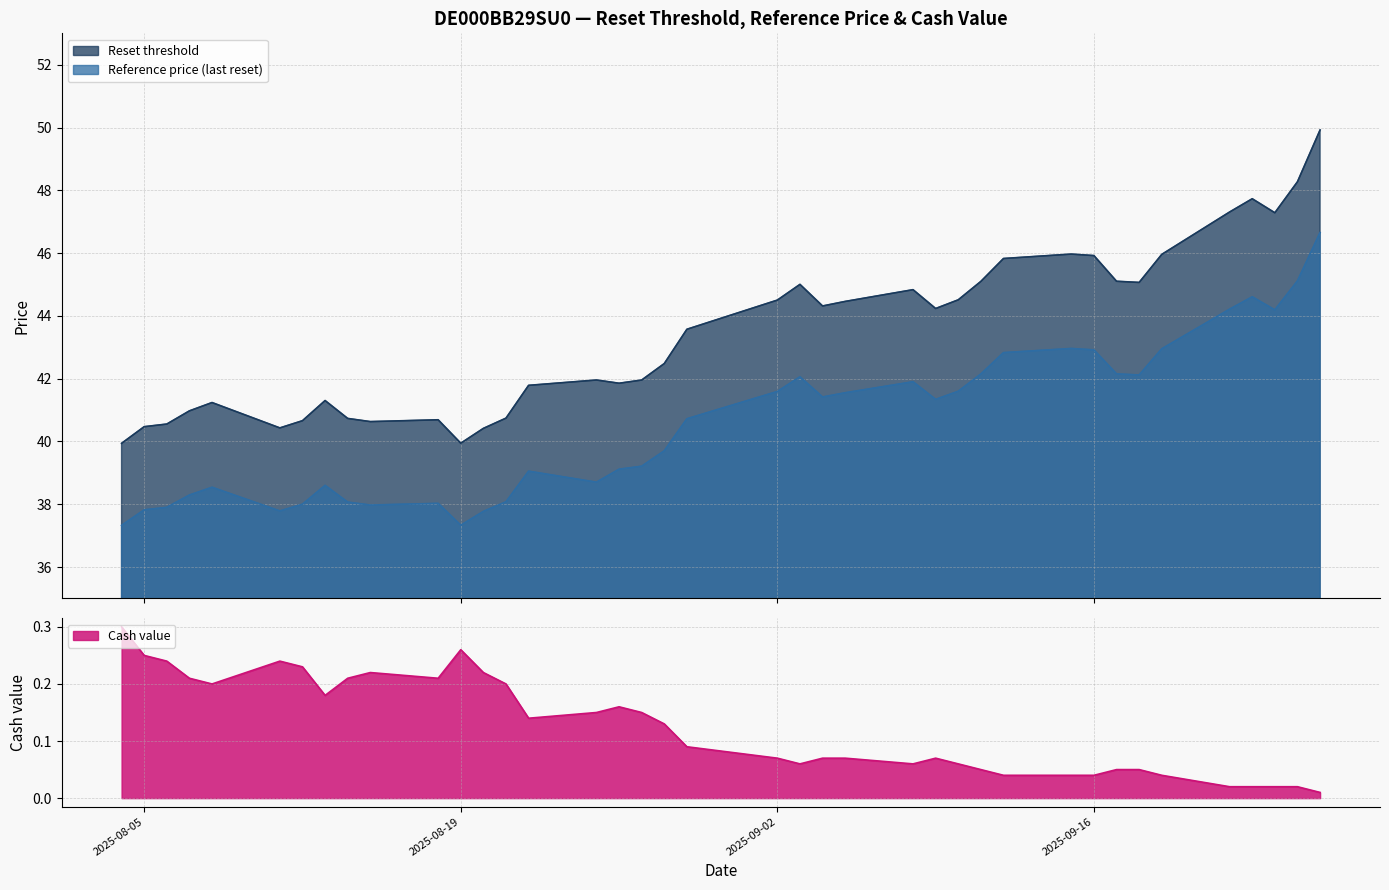

At 2025-08-08, list the series in order from smallest to largest.

Cash value, Reference price (last reset), Reset threshold